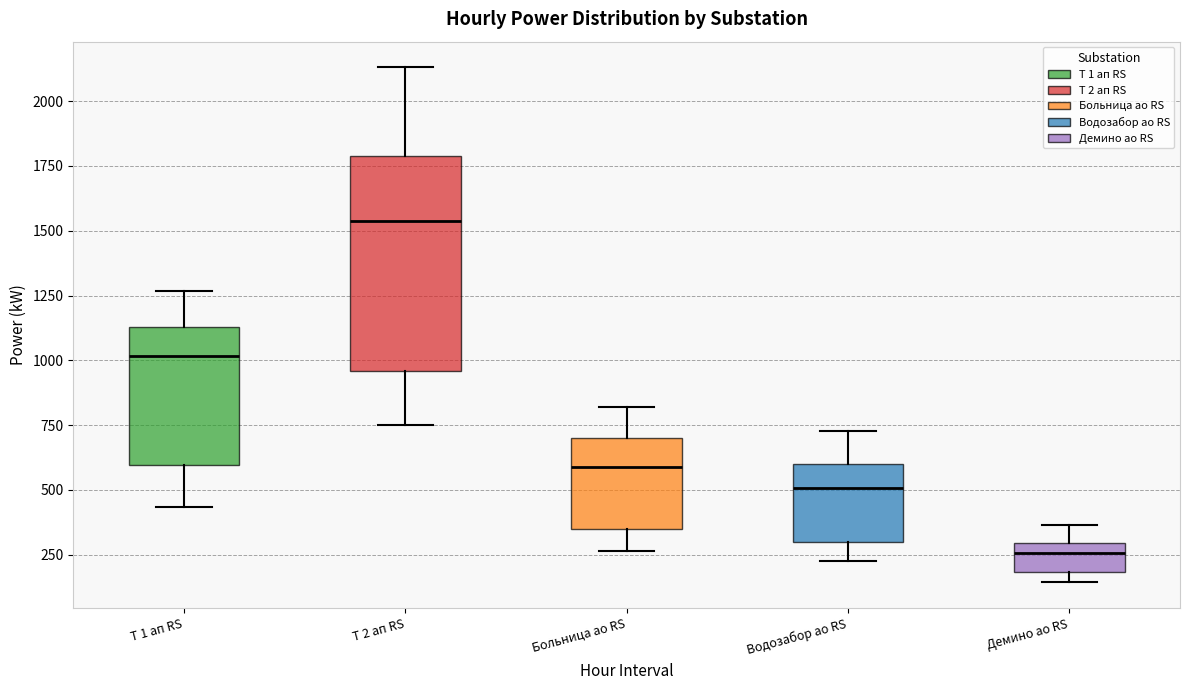

Which box is the tallest, from its lower edge to its upper edge?

Т 2 ап RS